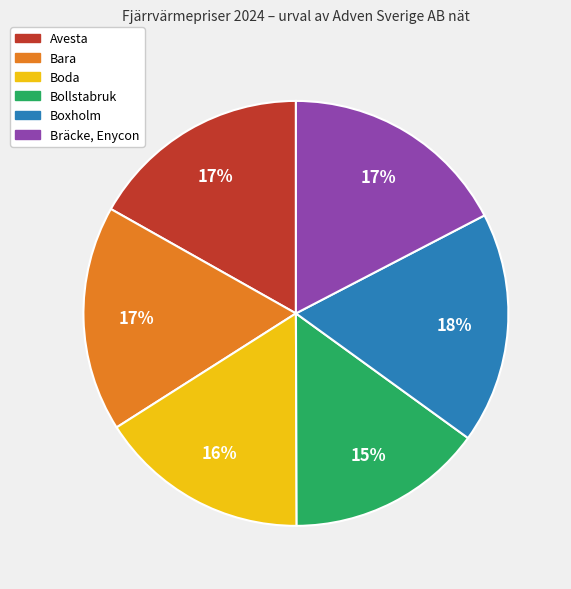

How many segments does this pie chart have?

6